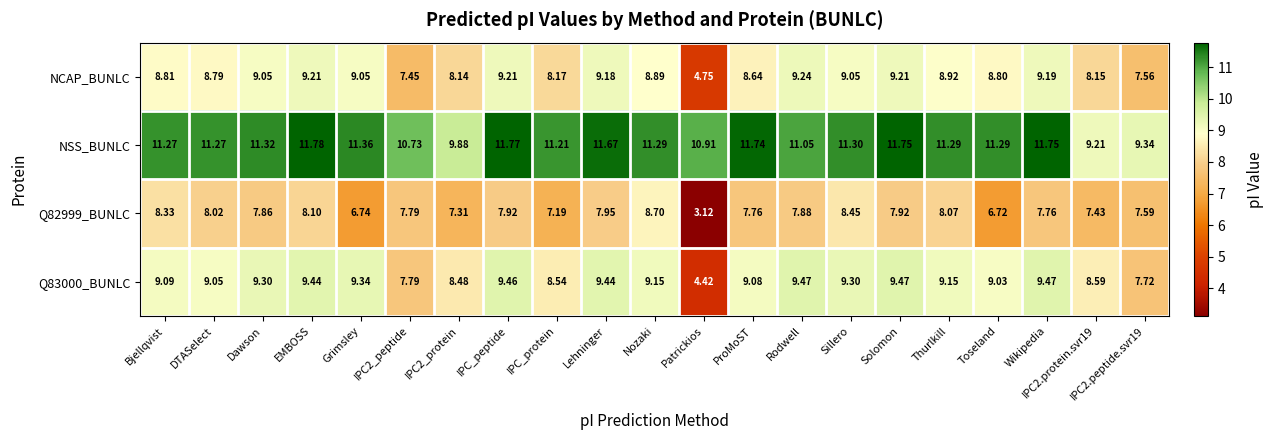

At which category does the chart reach its peak across all series?

EMBOSS